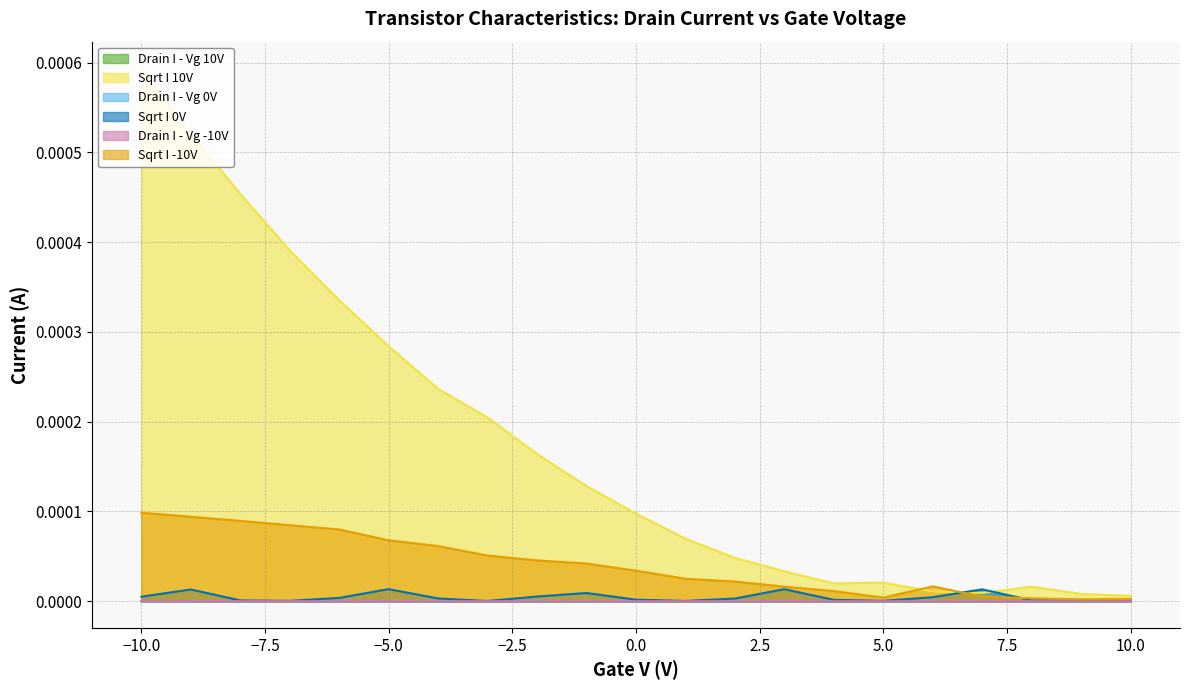

Is it true that Sqrt I -10V equals 0.0 at -8?

True